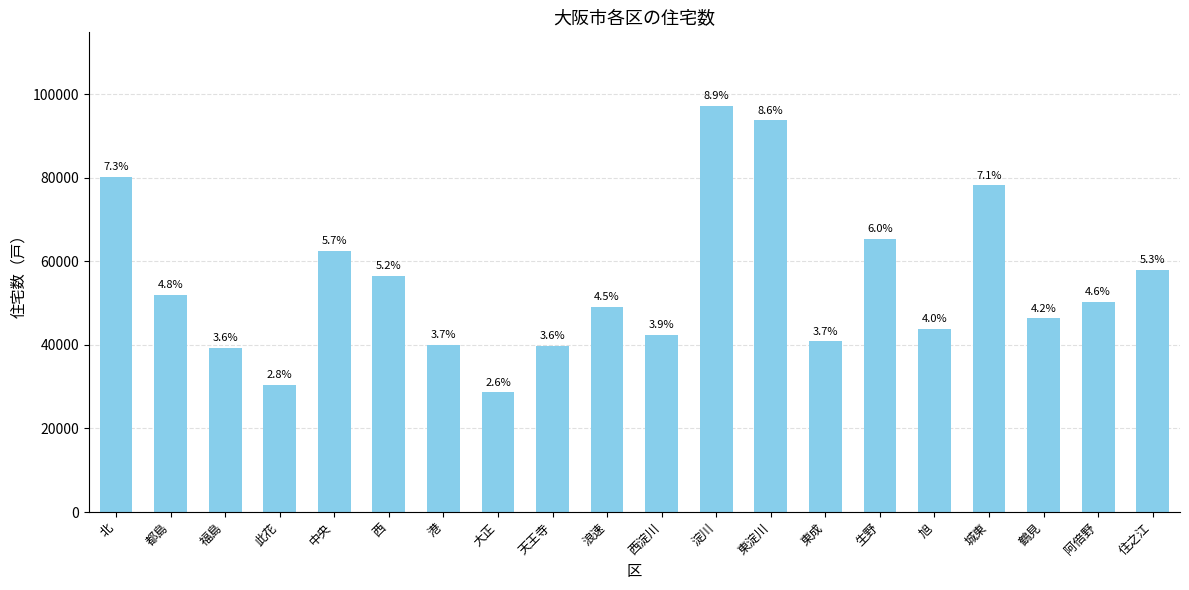

What is the difference between the second highest and minimum values?

65040